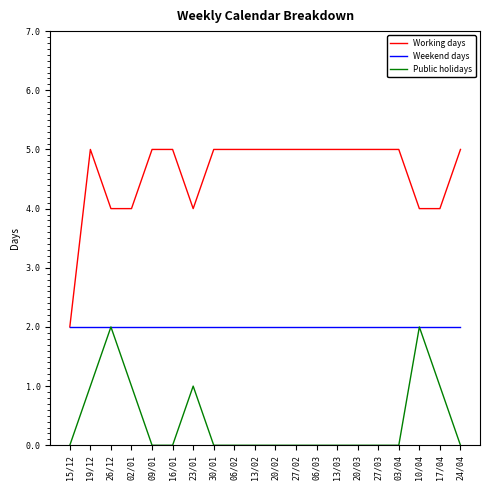

The value of Public holidays at 27/03 is -1. True or false?

False